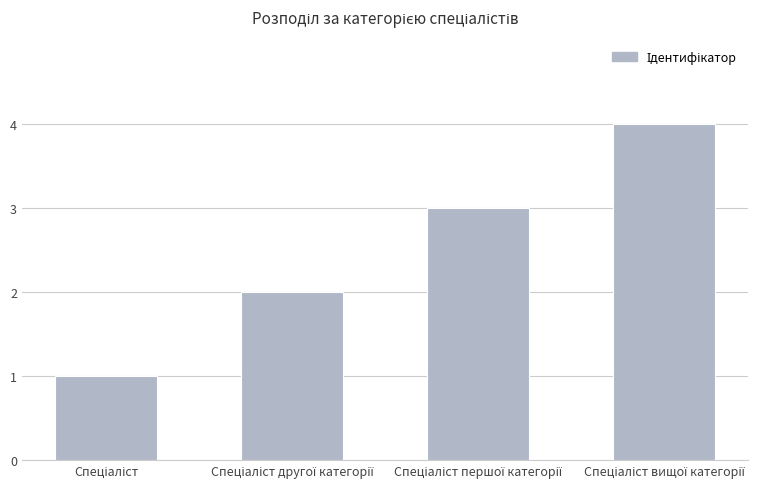

How many values are between 2 and 4?

3